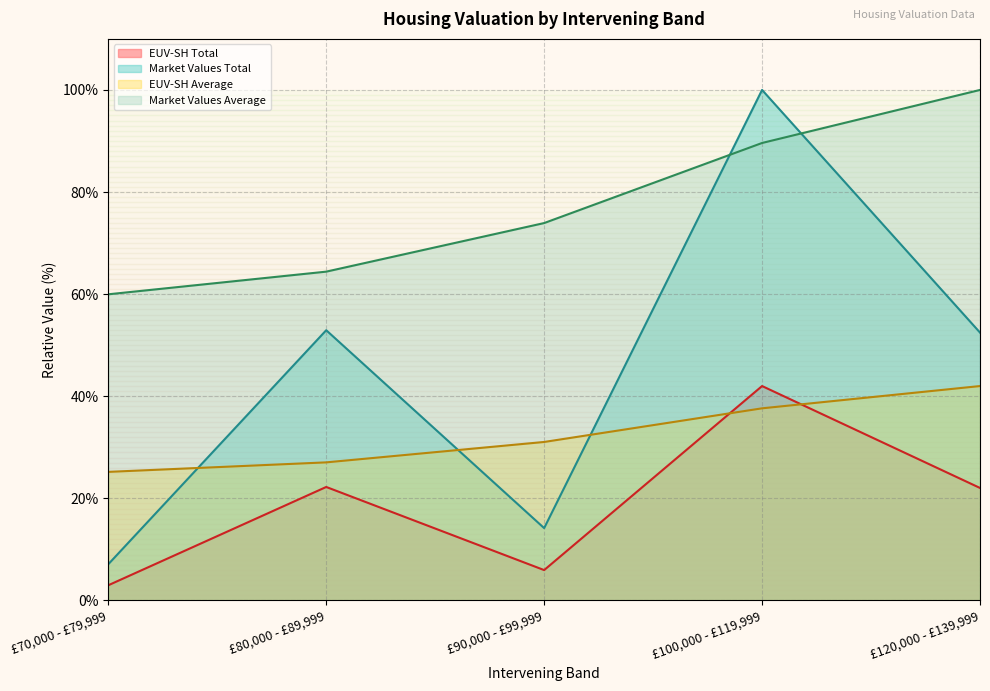

True or false: Market Values Average and EUV-SH Total cross at least once.

False